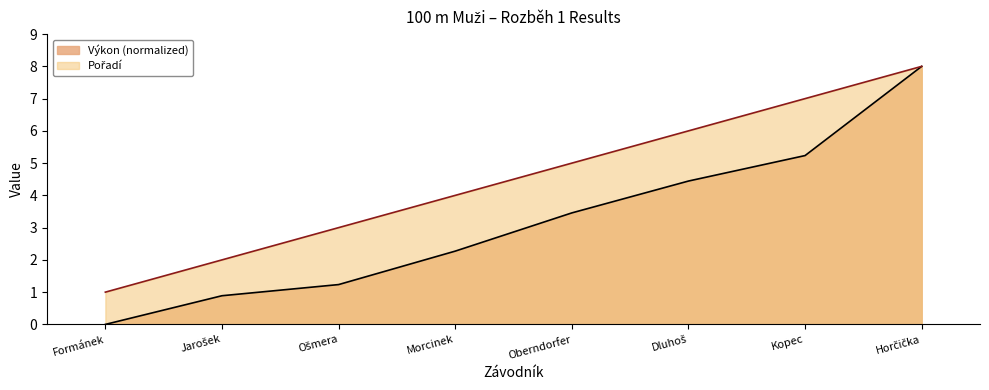

Which category has the lowest value across all series?

Formánek